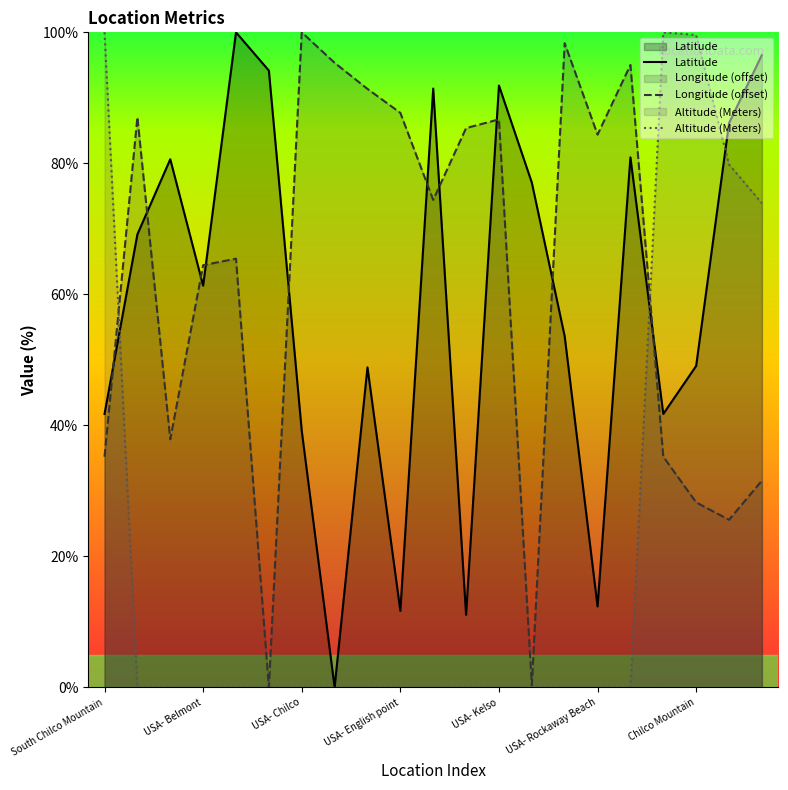

How many categories are shown in the chart?

21